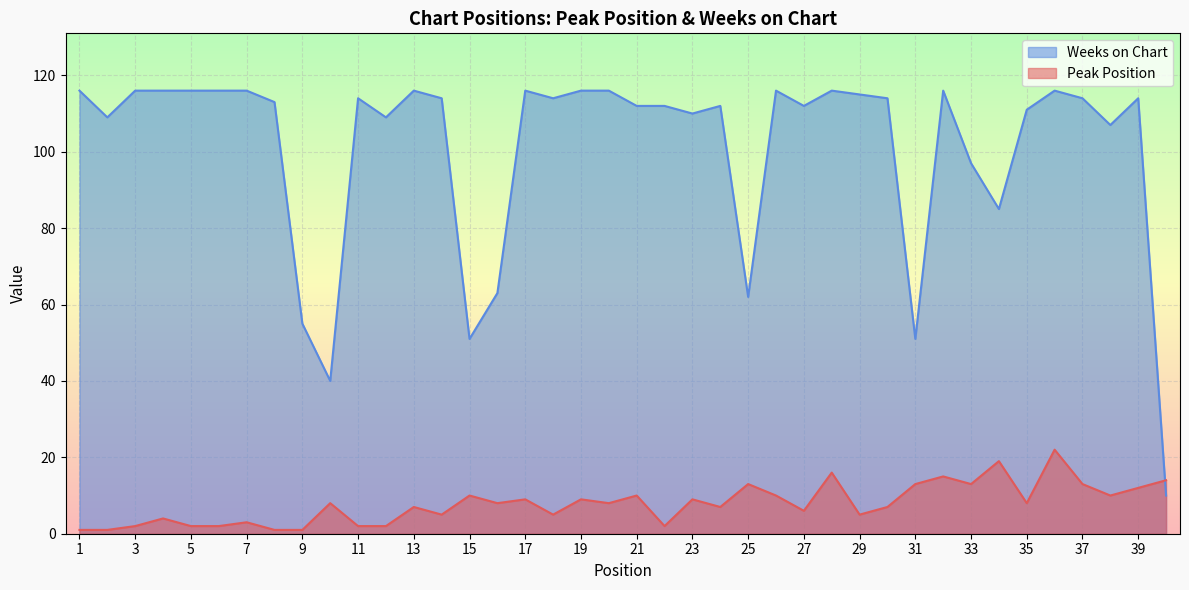

Read the Weeks on Chart value at 37, to the nearest 5.

115